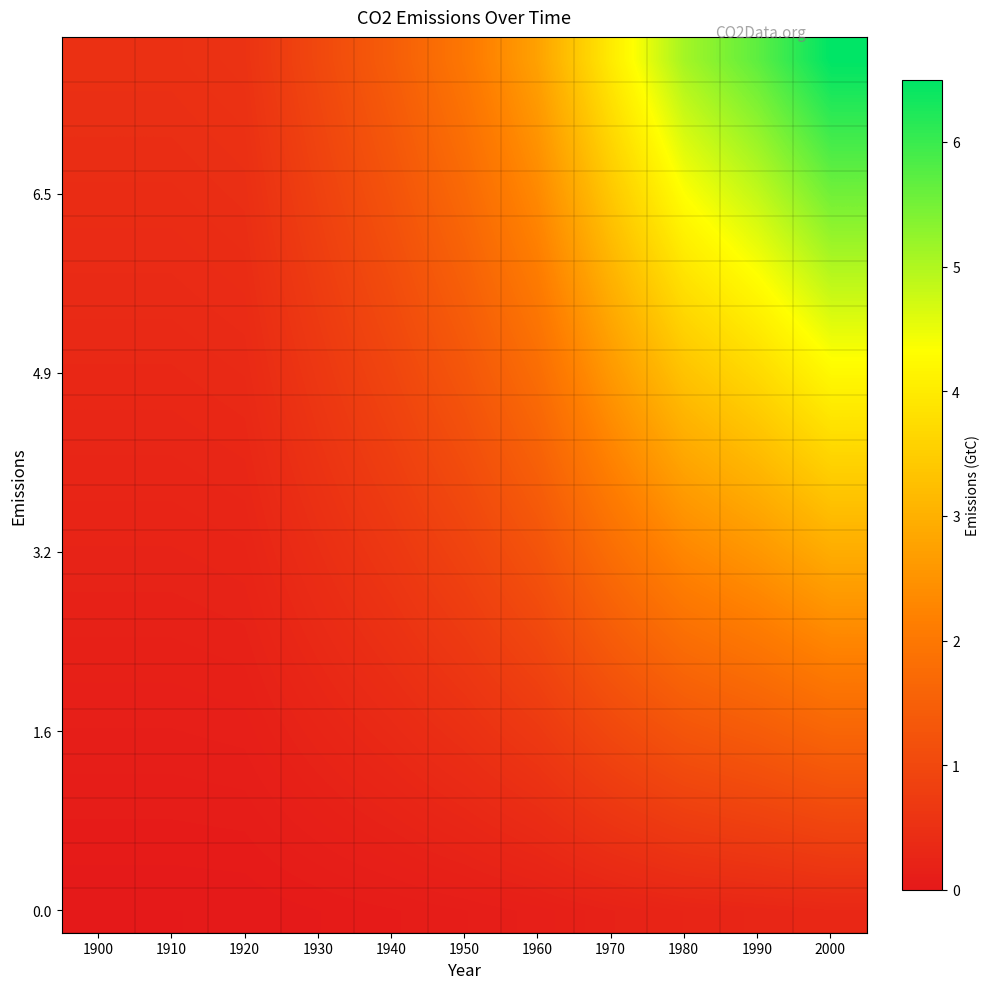

What is the total value across all series at 1920?

5.8